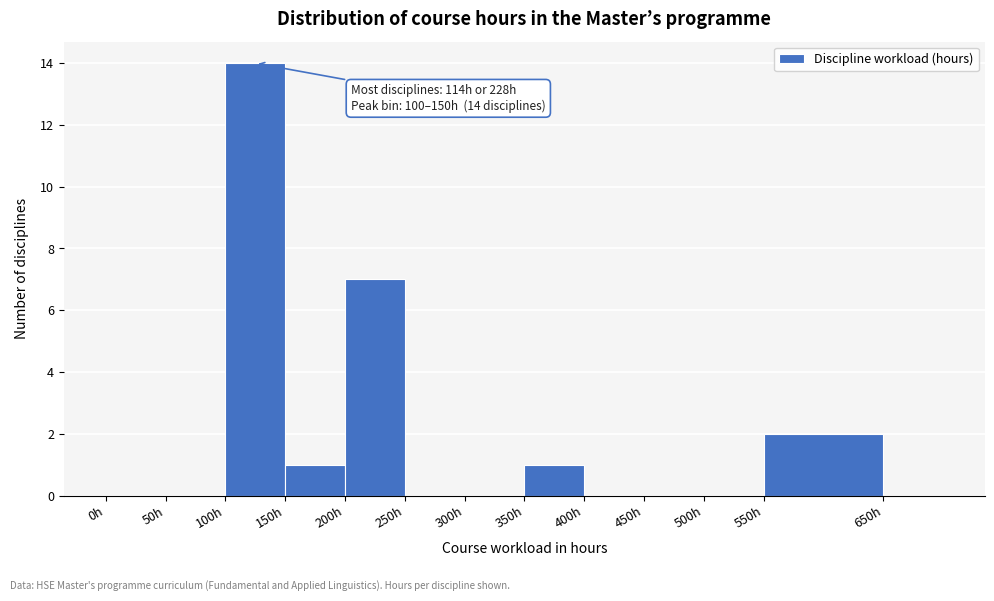

Which range on the x-axis has the tallest bar?

100 to 150